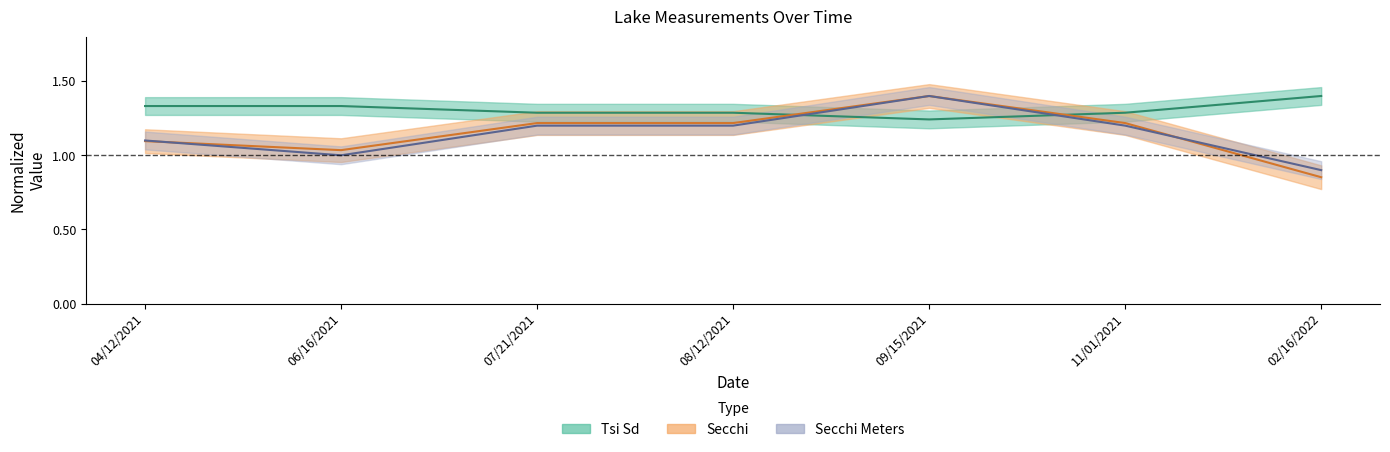

Reading left to right, list all the values displayed in this chart.

Tsi Sd: 1.3	1.3	1.3	1.3	1.2	1.3	1.4
Secchi: 1.1	1.0	1.2	1.2	1.4	1.2	0.9
Secchi Meters: 1.1	1.0	1.2	1.2	1.4	1.2	0.9